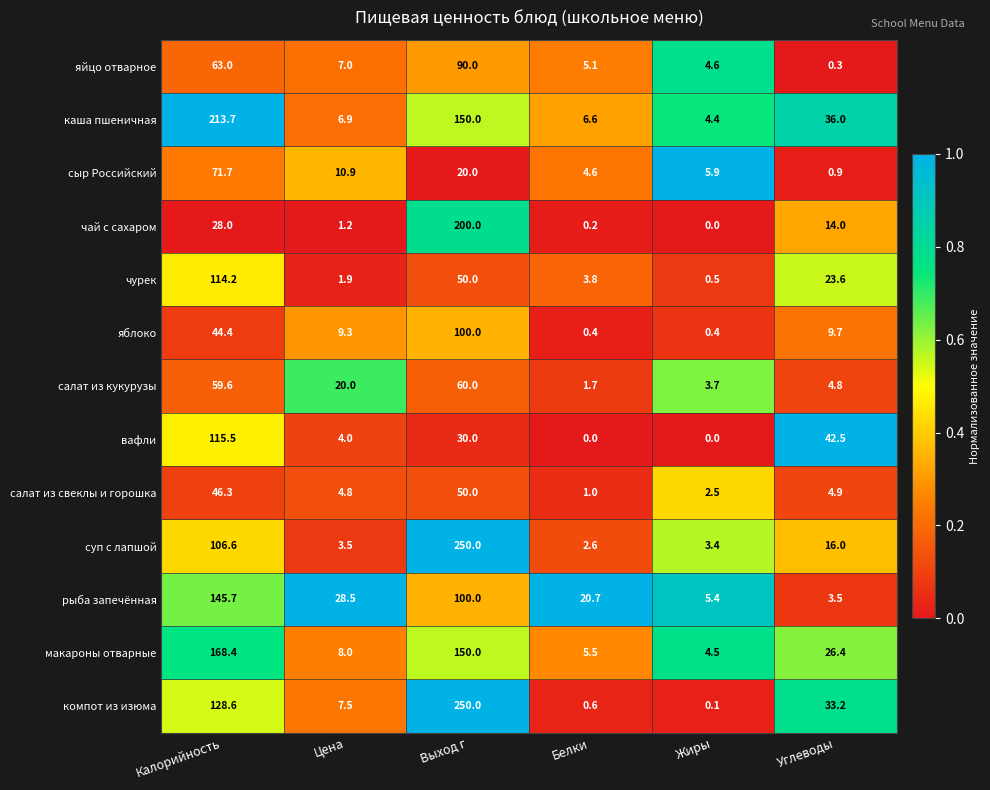

Which series has the widest spread of values?

компот из изюма